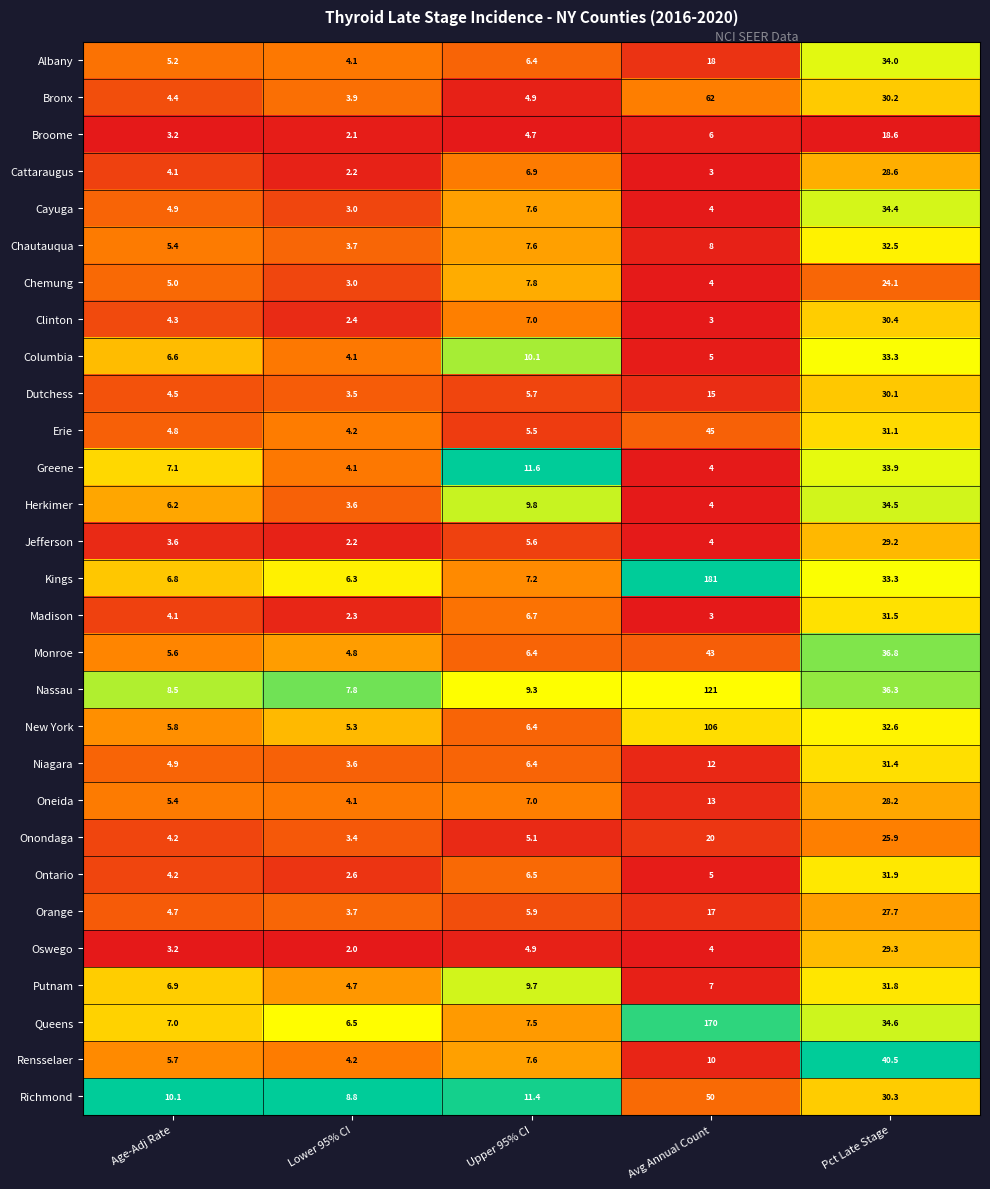

Which category has the highest value across all series?

Avg Annual Count